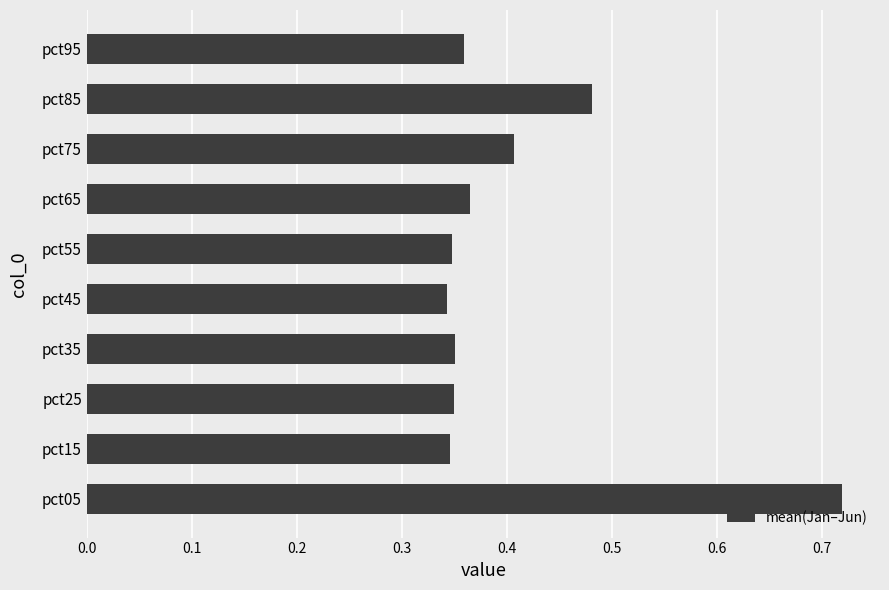

What is the sum of all values?

4.1